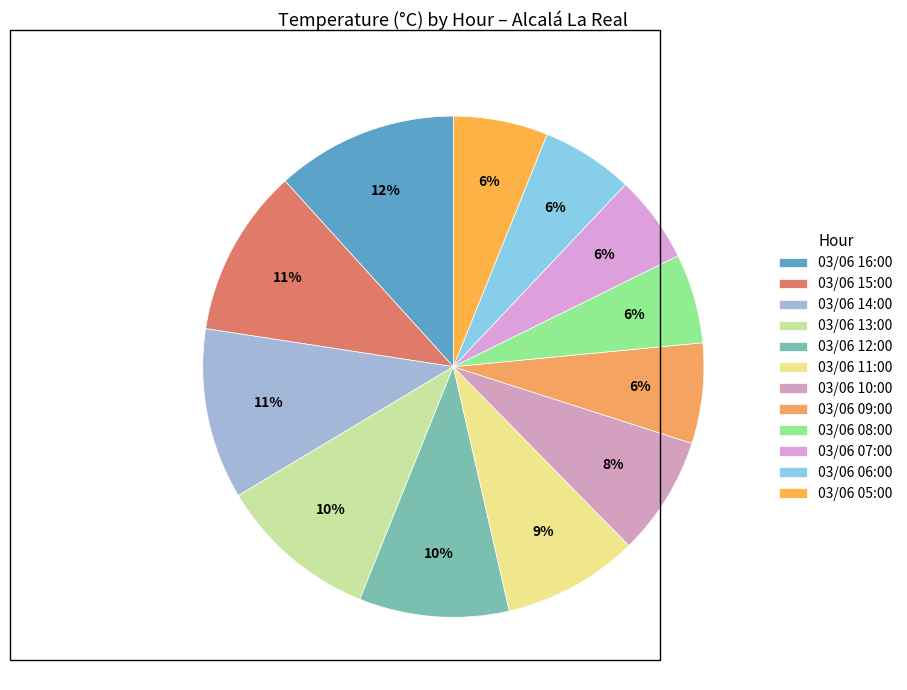

What percentage is NOT represented by 03/06 09:00?

93.5%